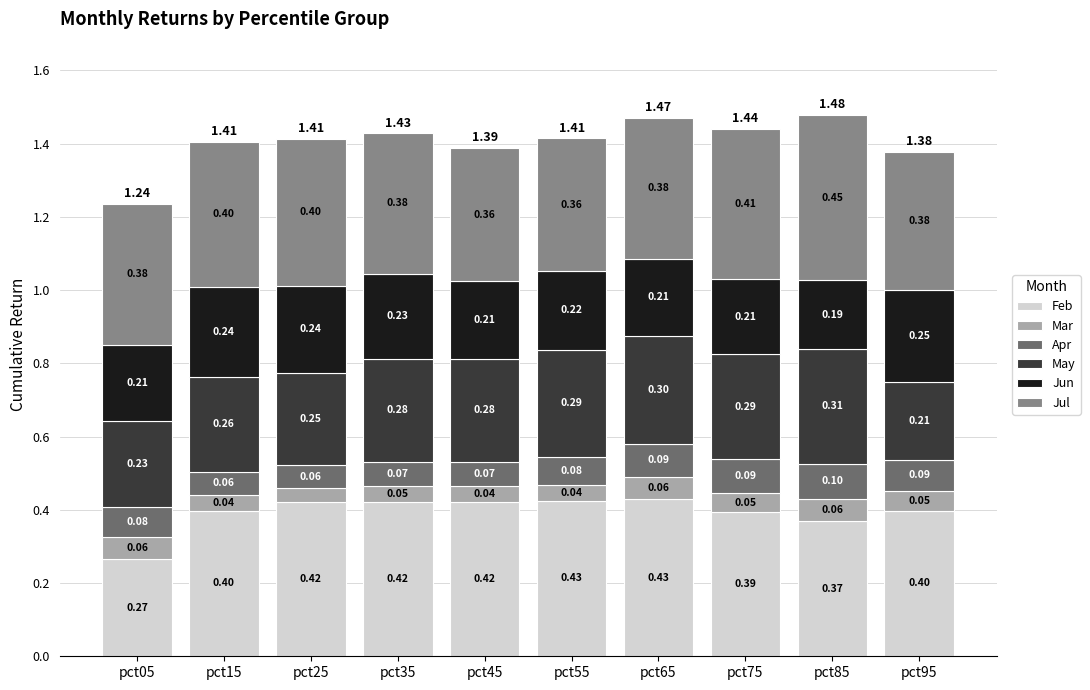

At which category is the sum across all series the highest?

pct85